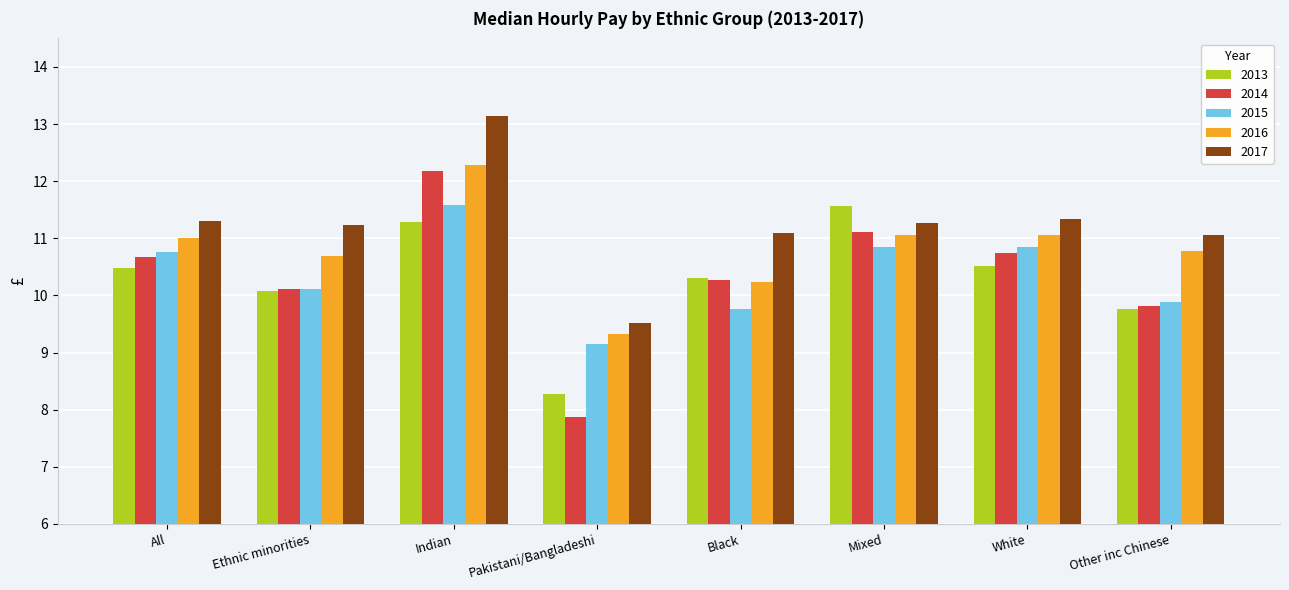

What is the minimum value for 2017?

9.5